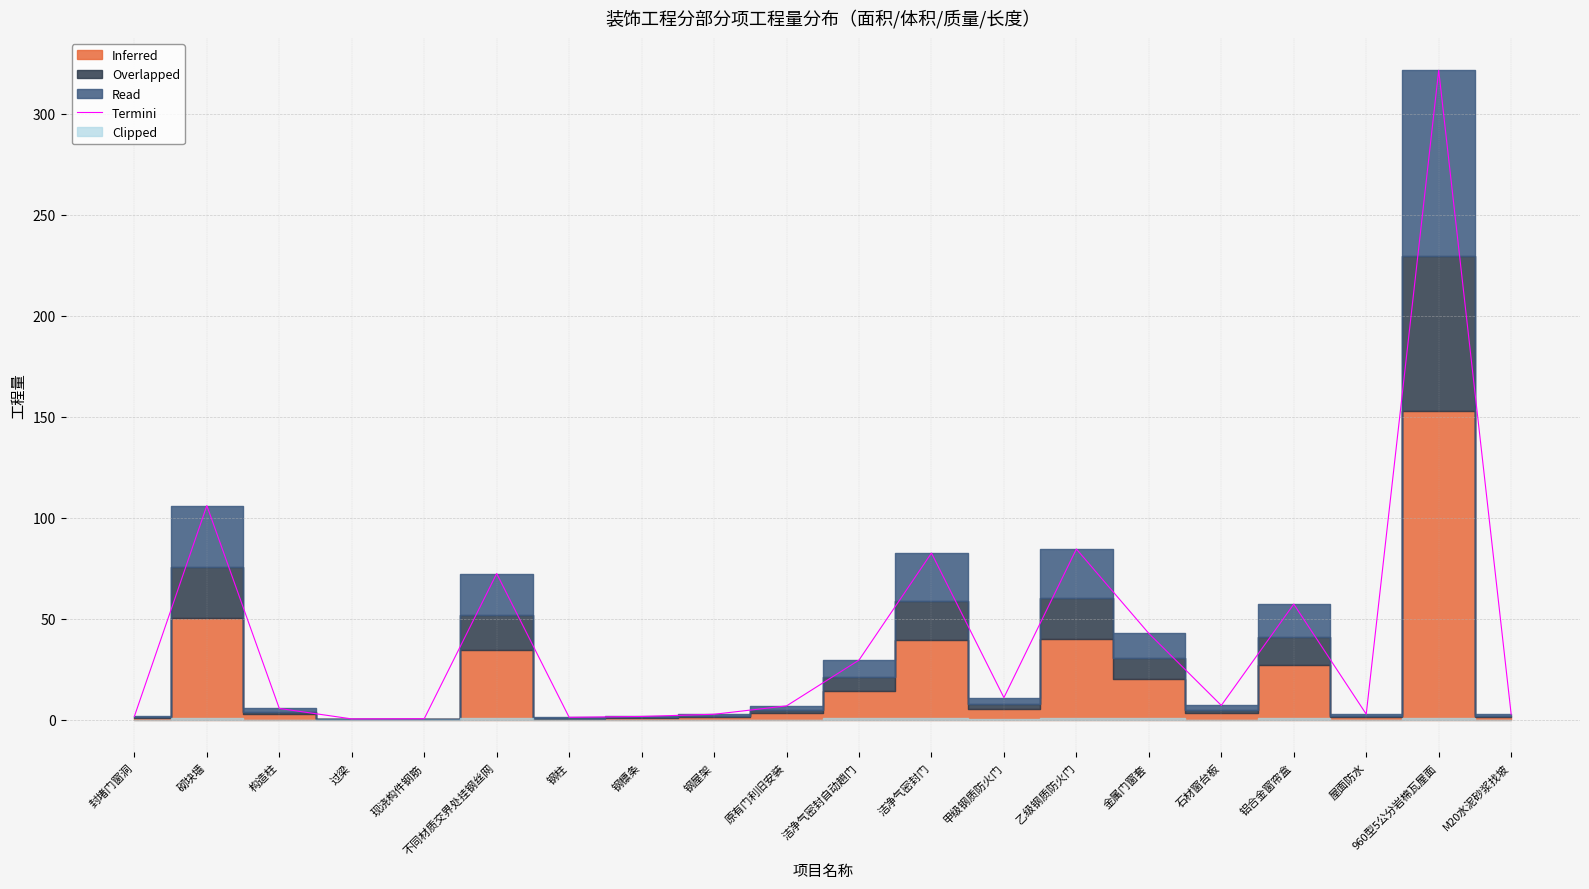

Reading left to right, what are all the values shown in this chart?

封堵门窗洞=1.7	砌块墙=106.1	构造柱=5.7	过梁=0.5	现浇构件钢筋=0.6	不同材质交界处挂钢丝网=72.5	钢柱=1.3	钢檩条=1.7	钢屋架=2.8	原有门利旧安装=6.9	洁净气密封自动趟门=29.6	洁净气密封门=82.6	甲级钢质防火门=11.0	乙级钢质防火门=84.6	金属门窗套=42.8	石材窗台板=7.2	铝合金窗帘盒=57.3	屋面防水=2.8	960型5公分岩棉瓦屋面=321.6	M20水泥砂浆找坡=2.8